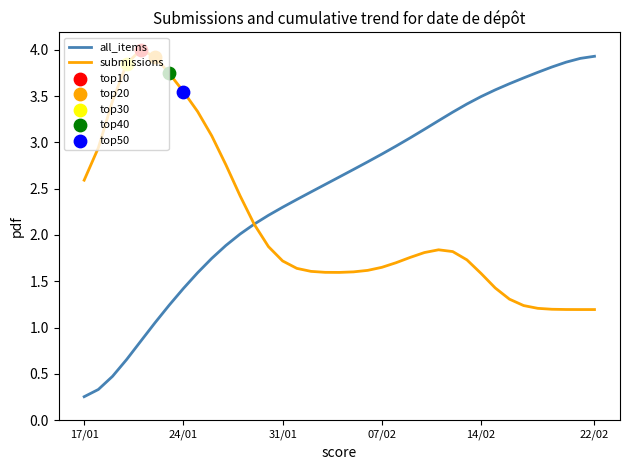

What is the highest value of the submissions series?

4.0